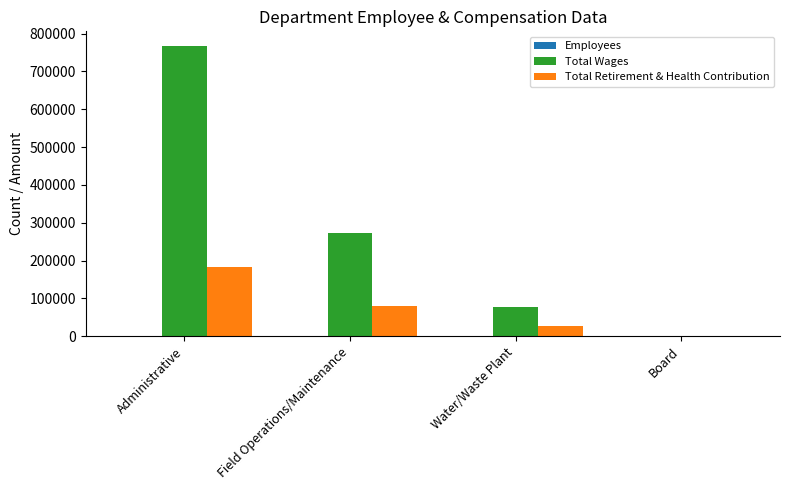

What is the highest value of the Total Retirement & Health Contribution series?

184049